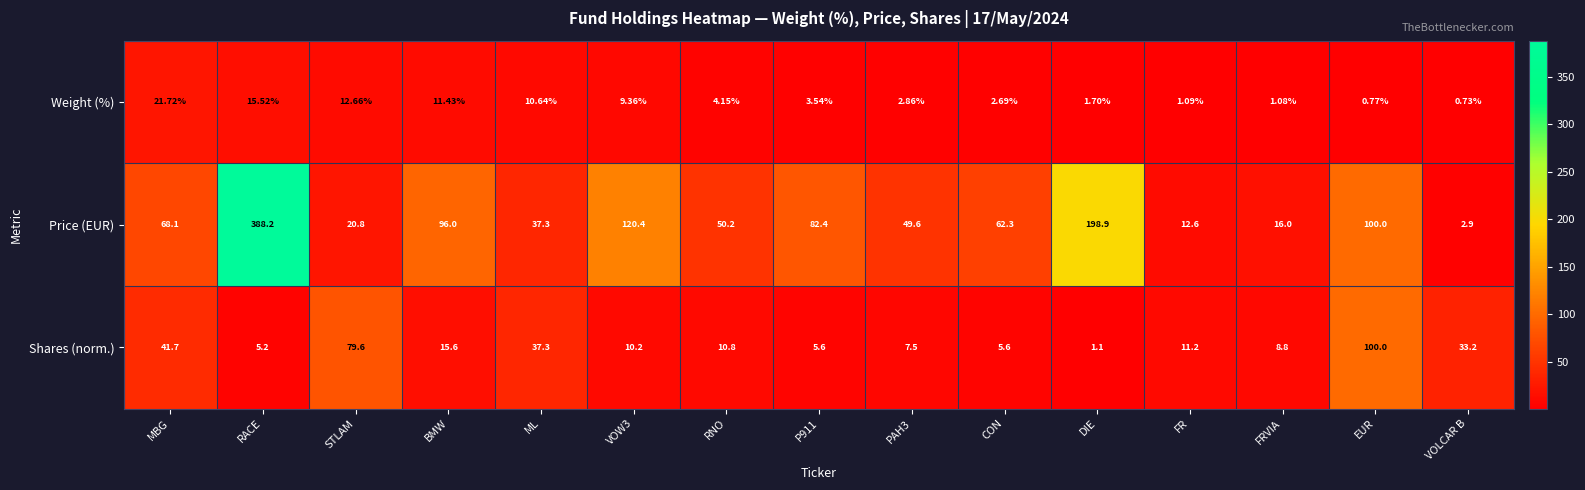

How many categories are shown in the chart?

15